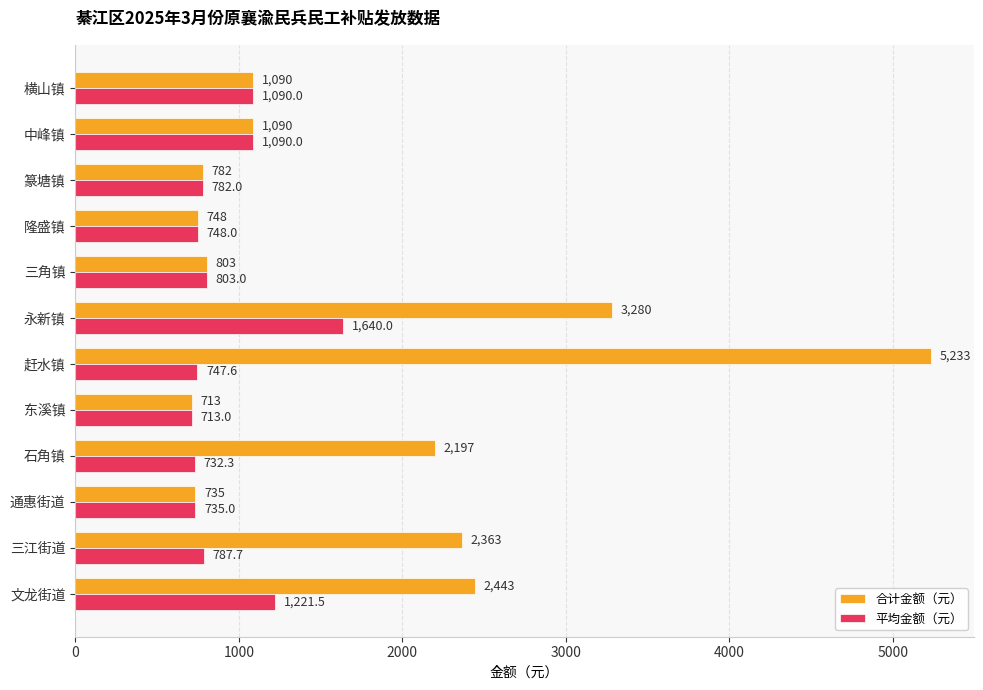

What is the average value of the 合计金额（元） series?

1789.8